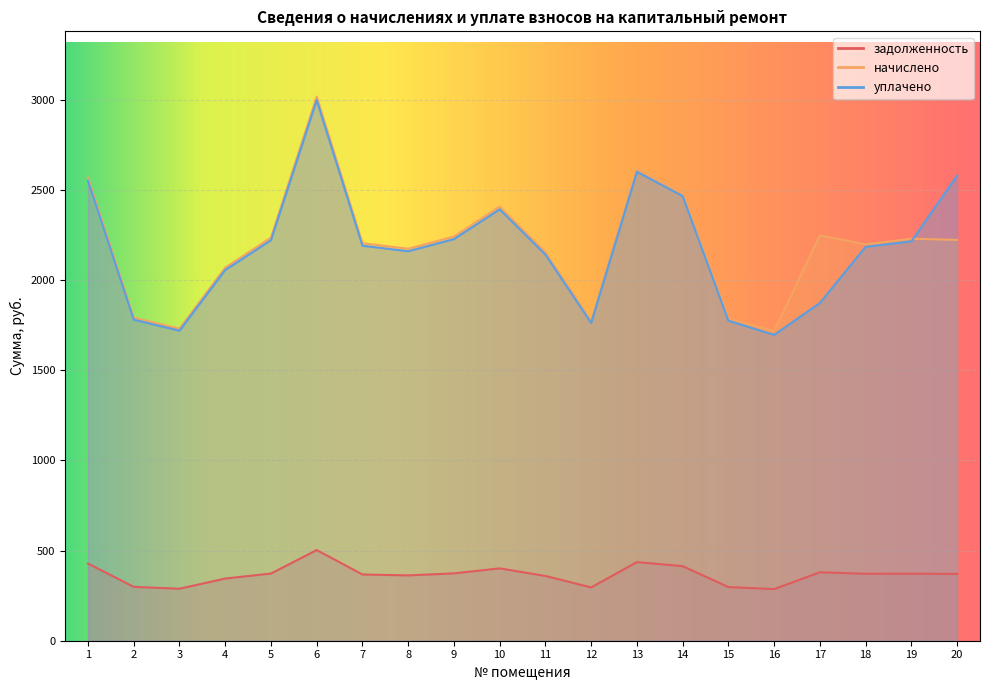

How many values in the задолженность series are below 371?

10